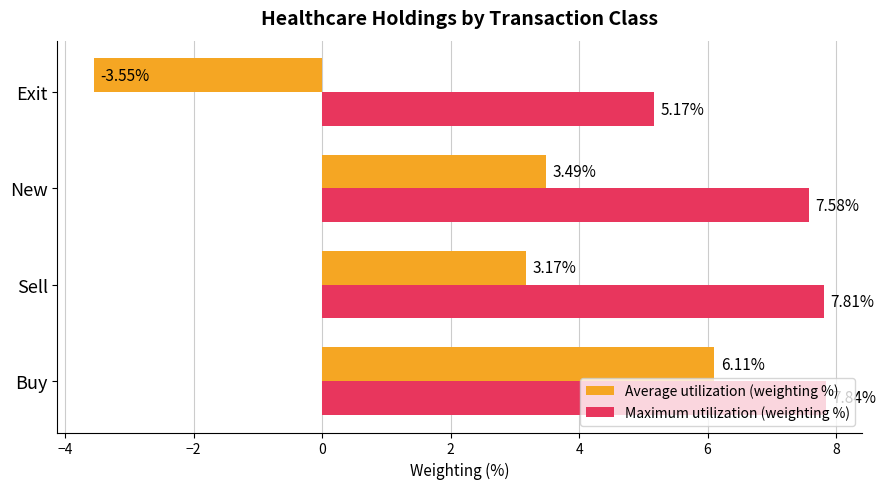

At which category is the sum across all series the highest?

Buy